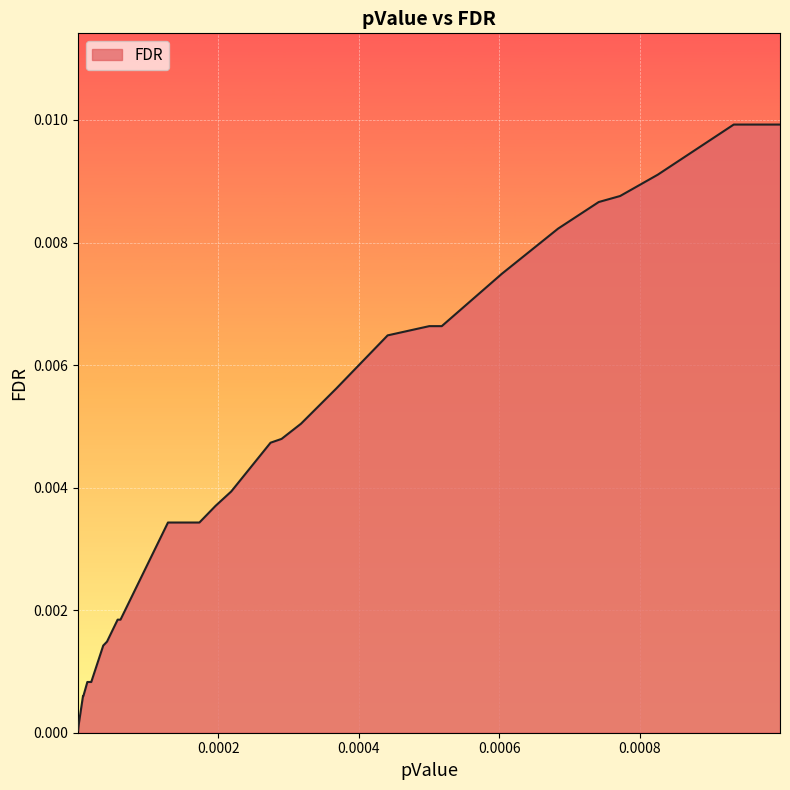

Does the chart display data point markers on the line(s)?

No